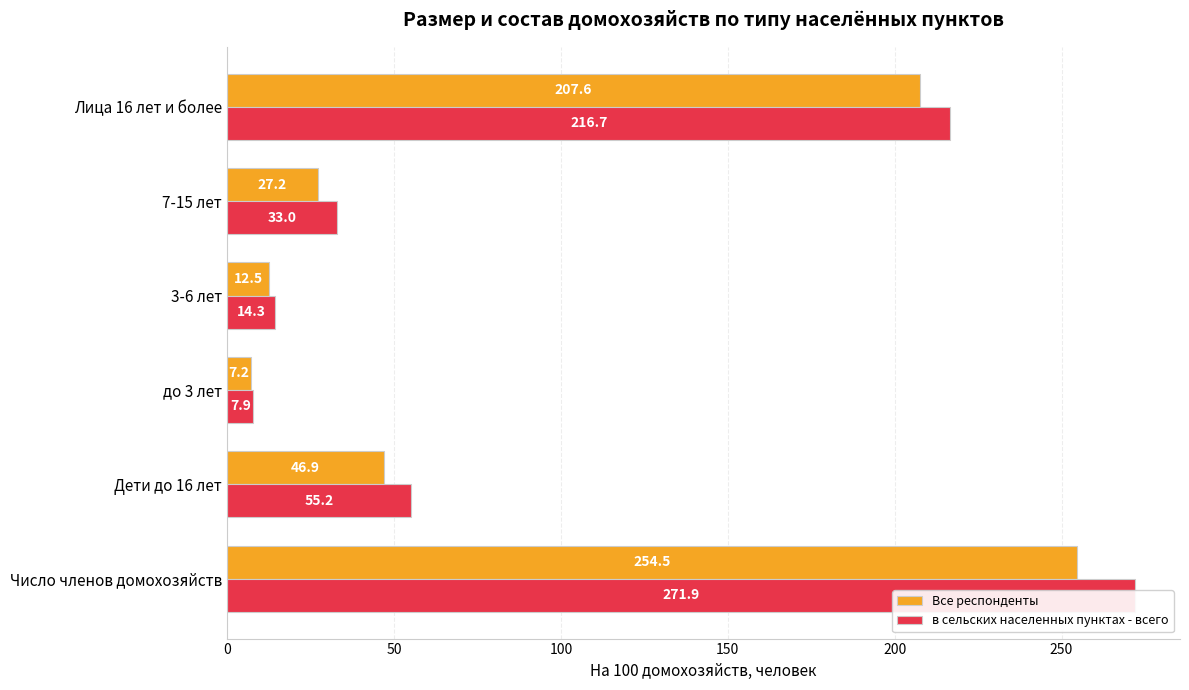

The Все респонденты series shows 46.9 at Дети до 16 лет. True or false?

True